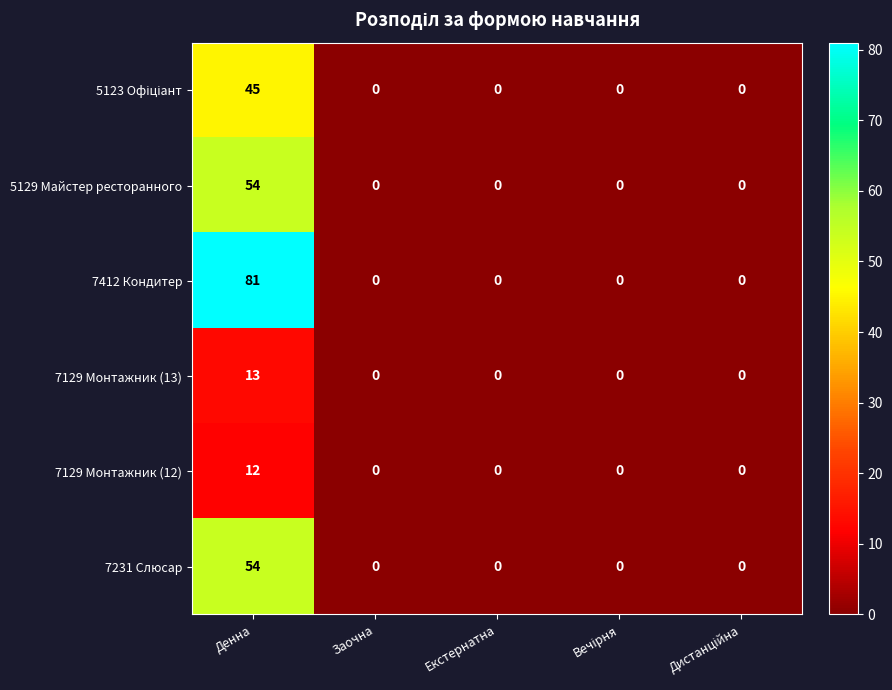

What is the spread (max minus min) of values at Денна?

69